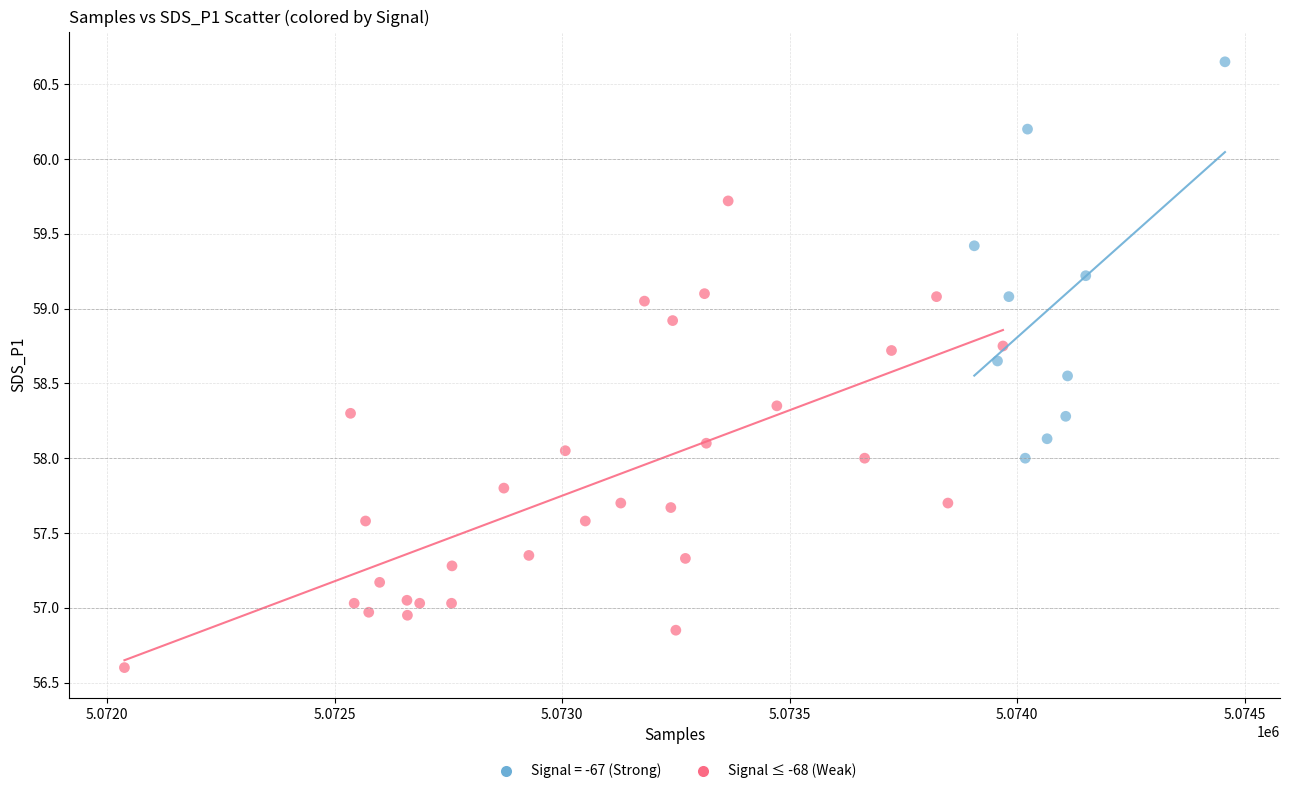

Which series has the largest Y range (max minus min)?

Signal ≤ -68 (Weak)